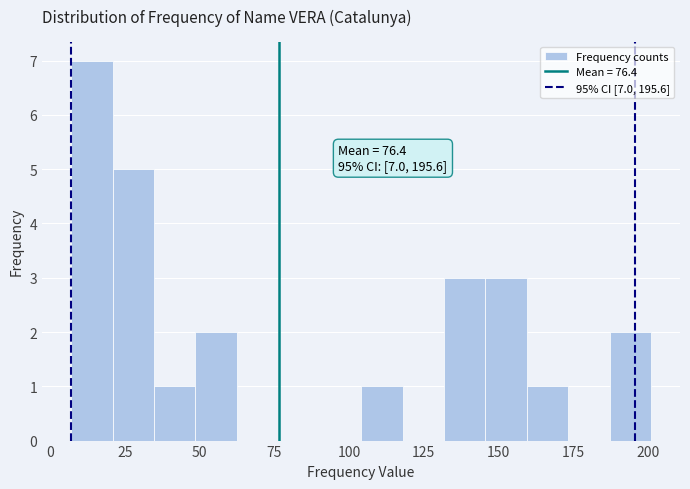

Around what value on the x-axis is the tallest bar? Give the approximate position of its centre, as read against the axis.

15